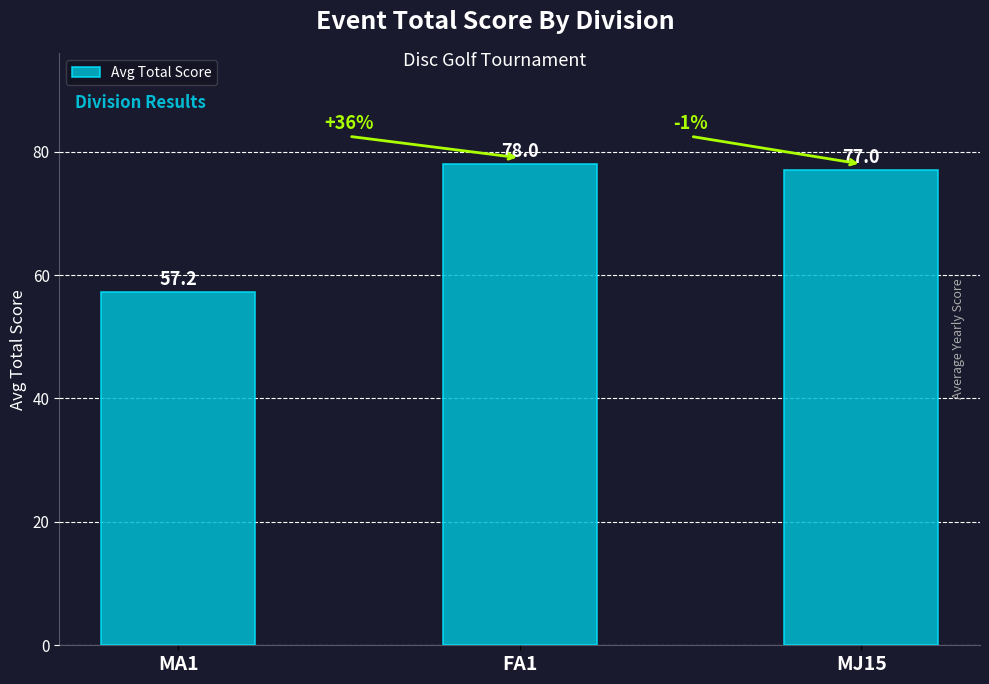

The chart shows a value of 57.2 at MA1. True or false?

True